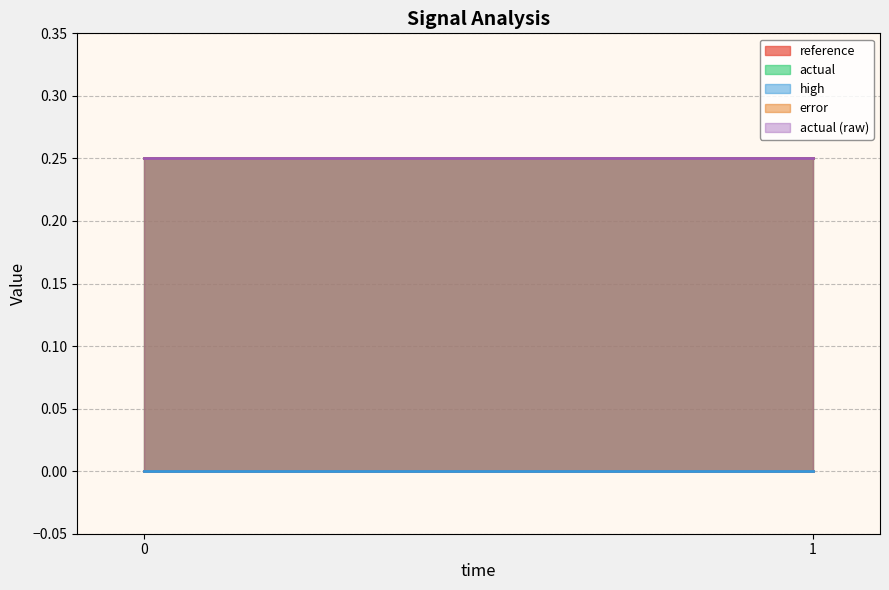

Is the value of actual (raw) at 0 greater than the value of actual at 1?

No